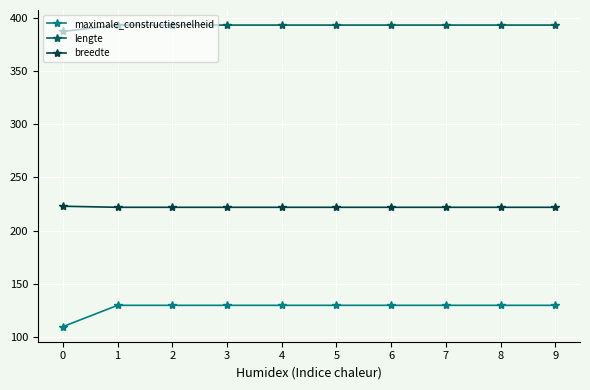

The lengte series shows 564 at 2. True or false?

False